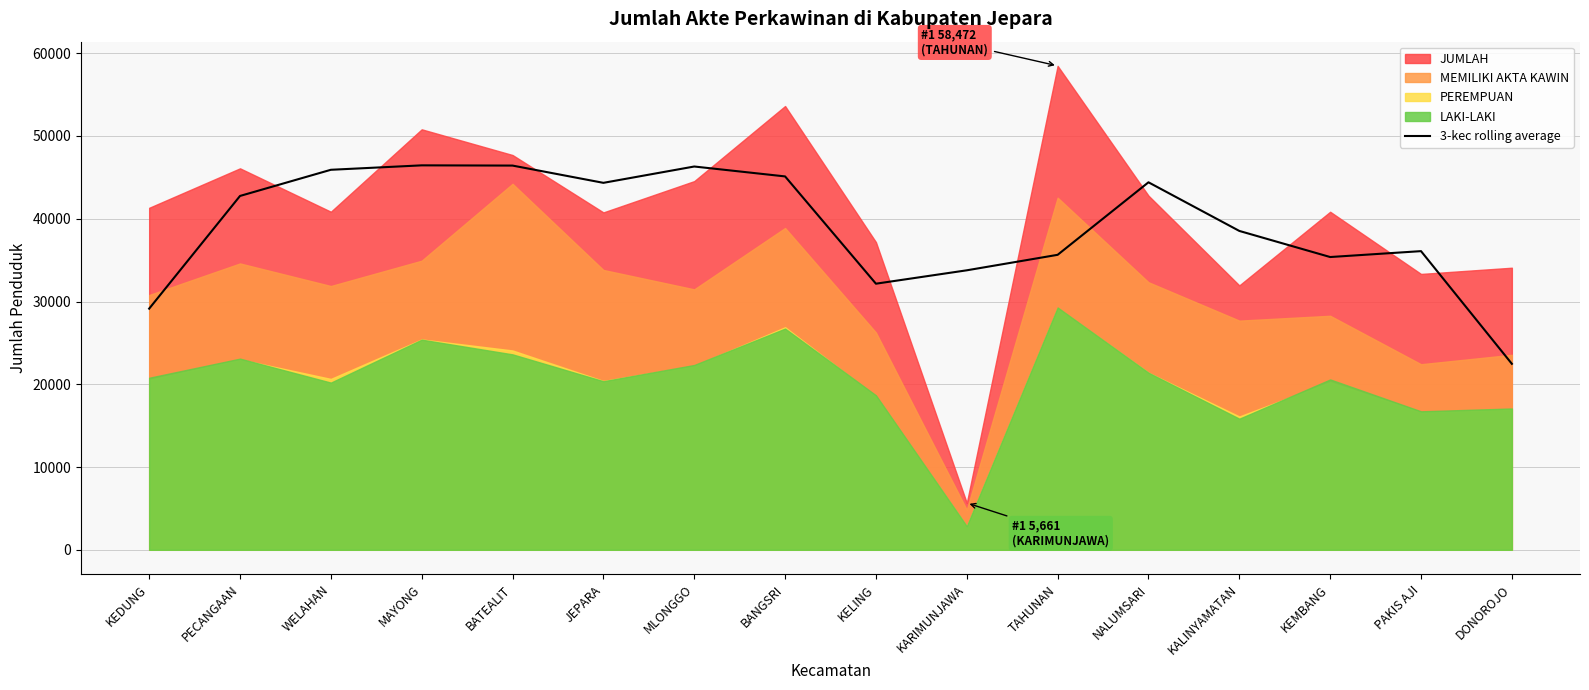

Which category has the lowest value in the 3-kec rolling average series?

DONOROJO